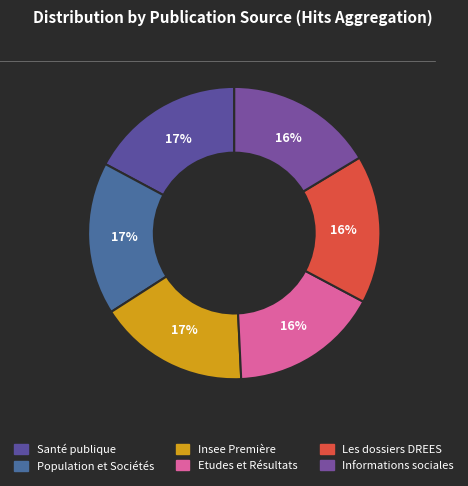

How many segments does this pie chart have?

6